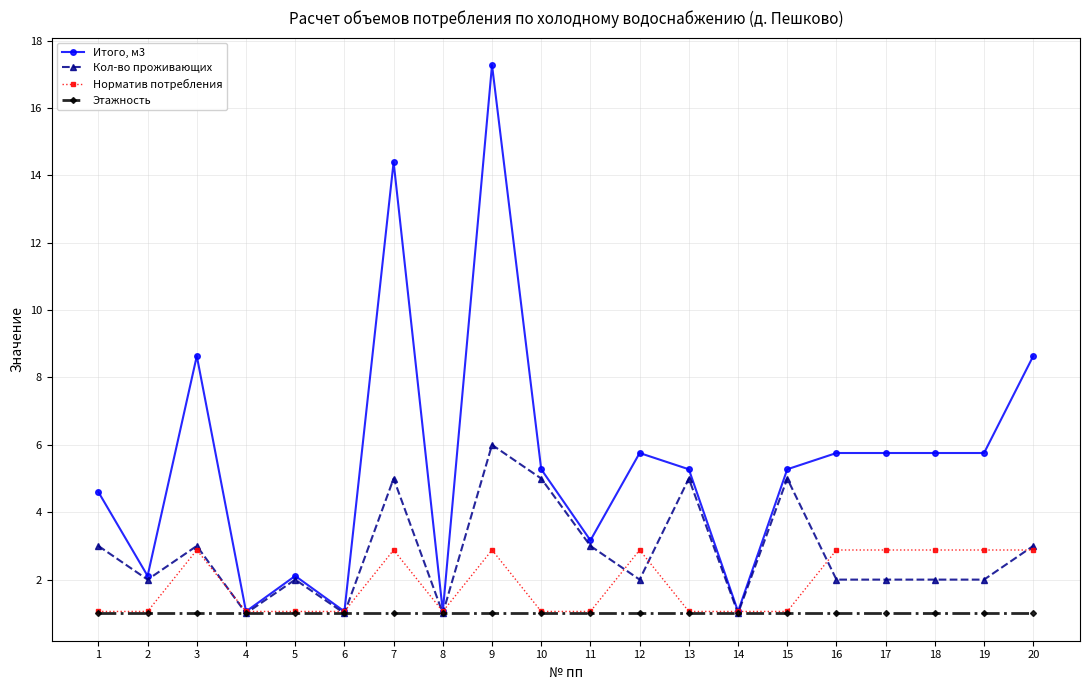

What is the maximum value shown in the chart?

17.3